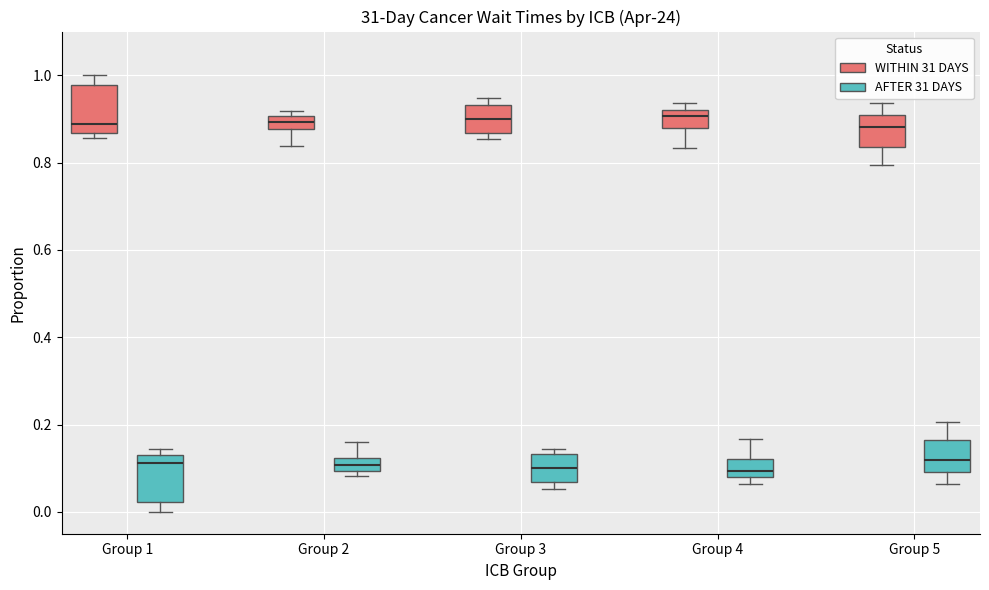

Where does the lower whisker of the box for Group 4 (WITHIN 31 DAYS) end on the y-axis? The values are not printed on the chart, so give them approximately, as read against the axis.

0.84